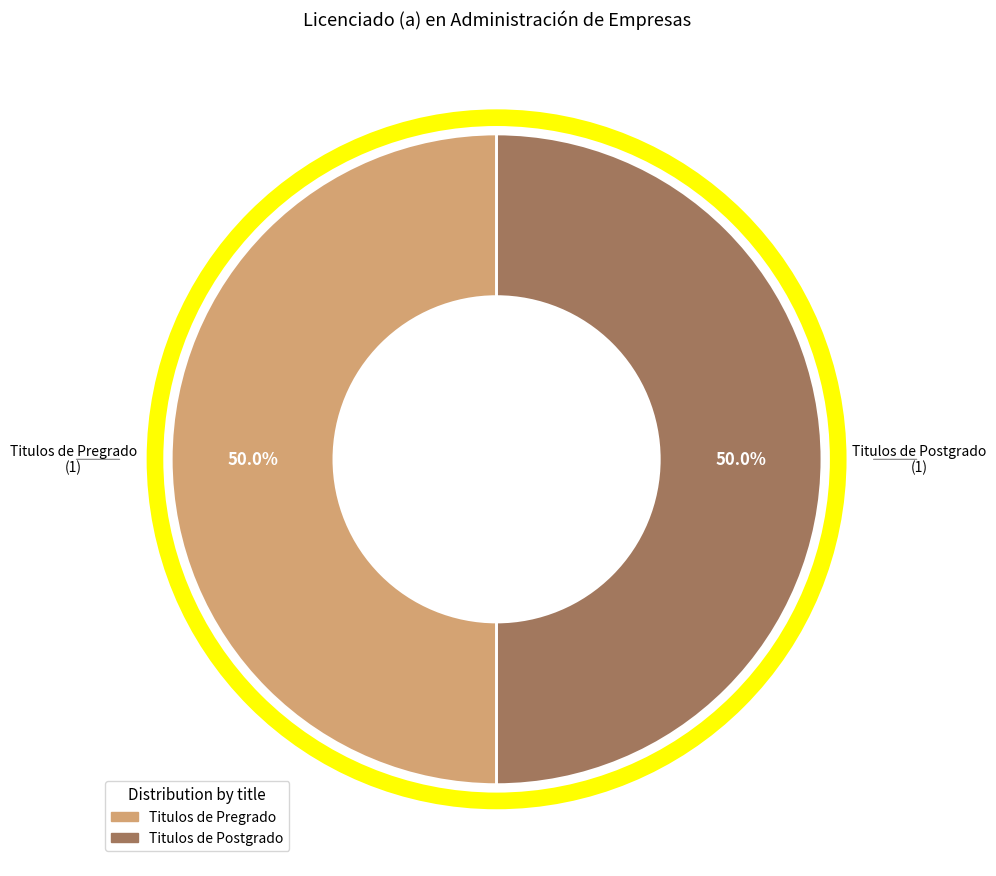

How many segments does this pie chart have?

2